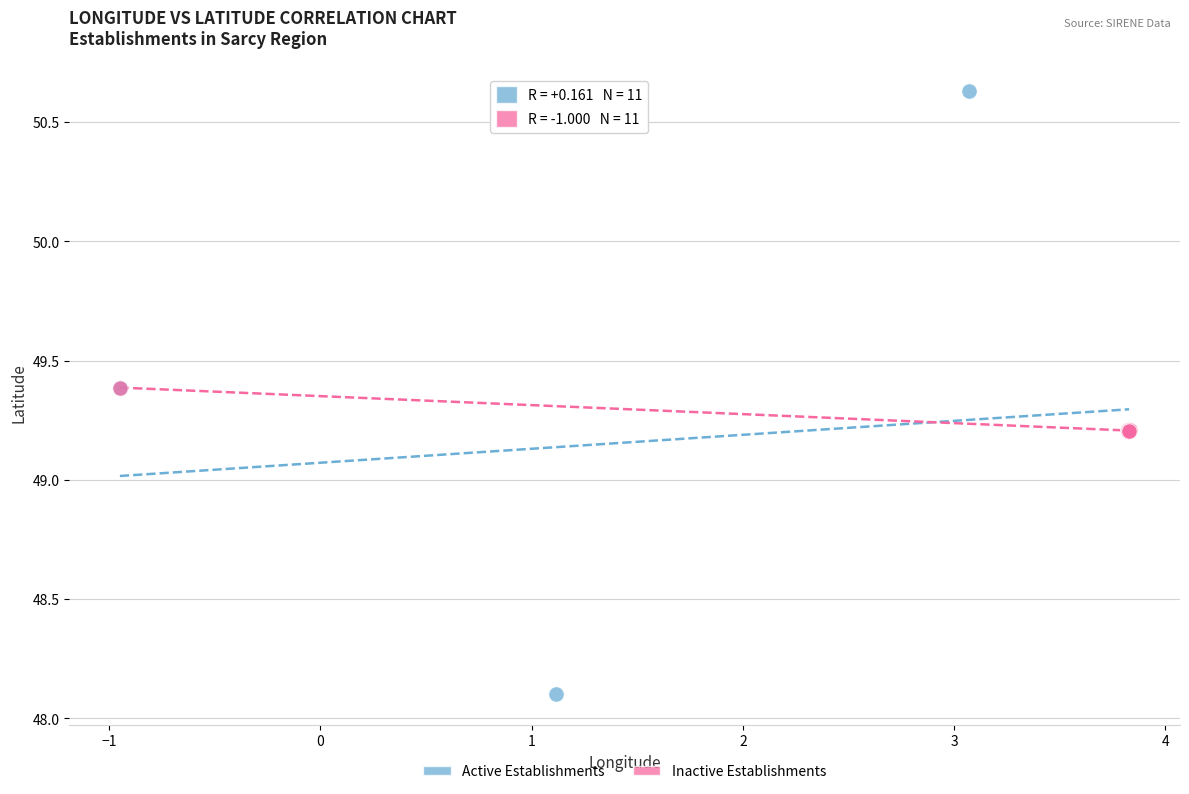

Which series contains the lowest Y value?

Active Establishments